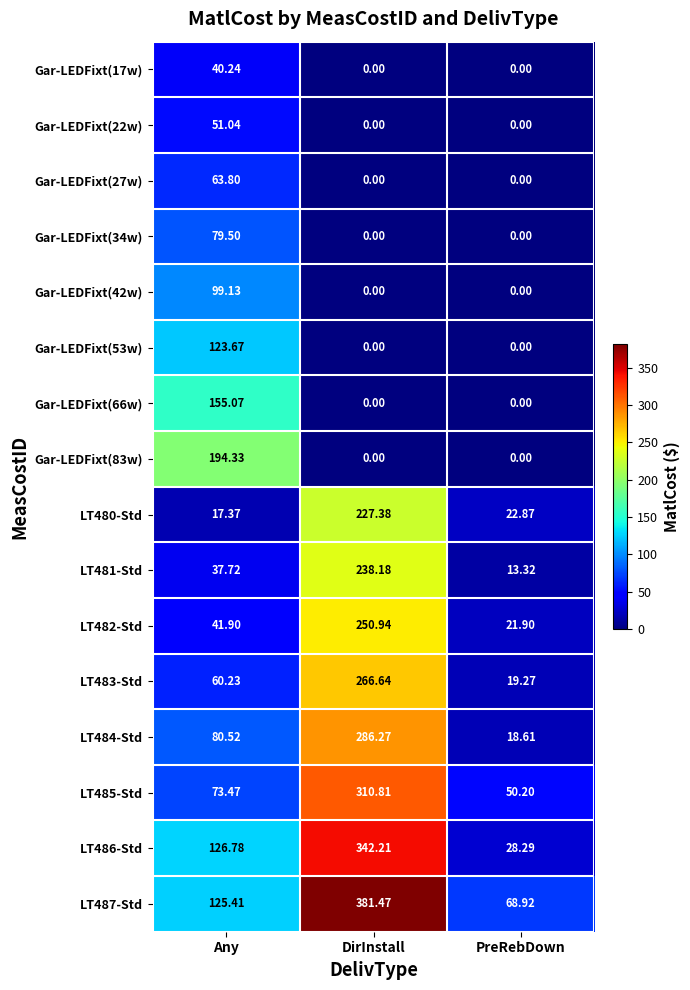

List the labels in order of LT480-Std value, smallest first.

Any, PreRebDown, DirInstall